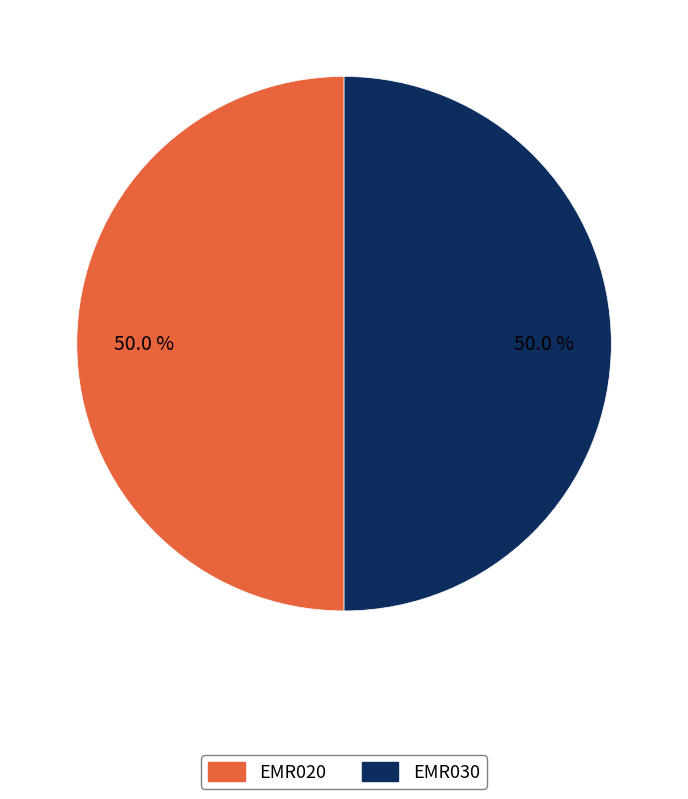

To the nearest percent, what portion does EMR020 represent?

50%